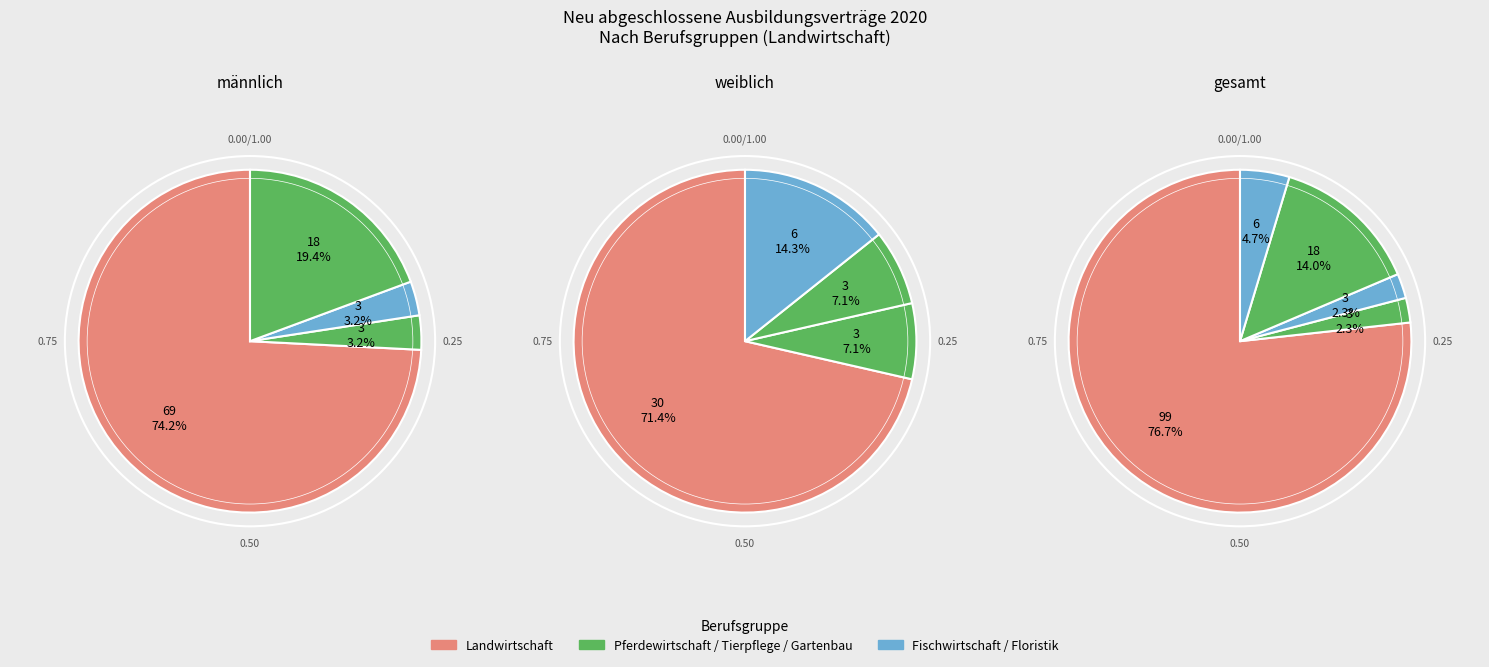

Is it true that Fischwirtschaft is 1% of the pie?

False